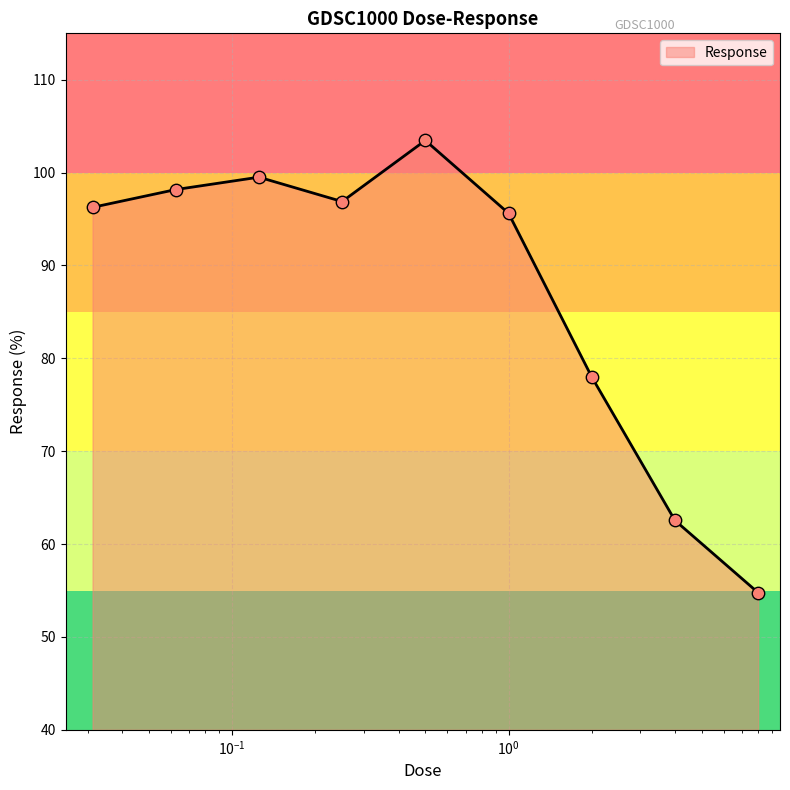

What is the difference between the maximum and minimum values?

48.7